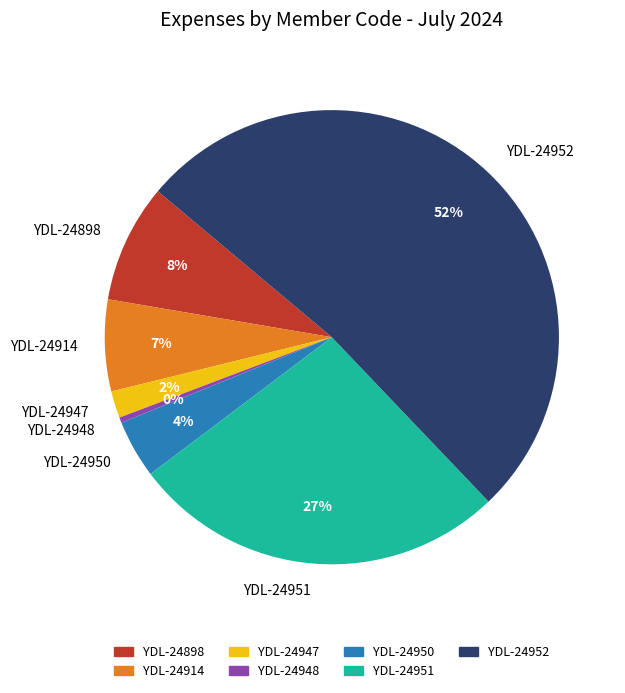

The YDL-24948 slice represents 0% of the pie. True or false?

True